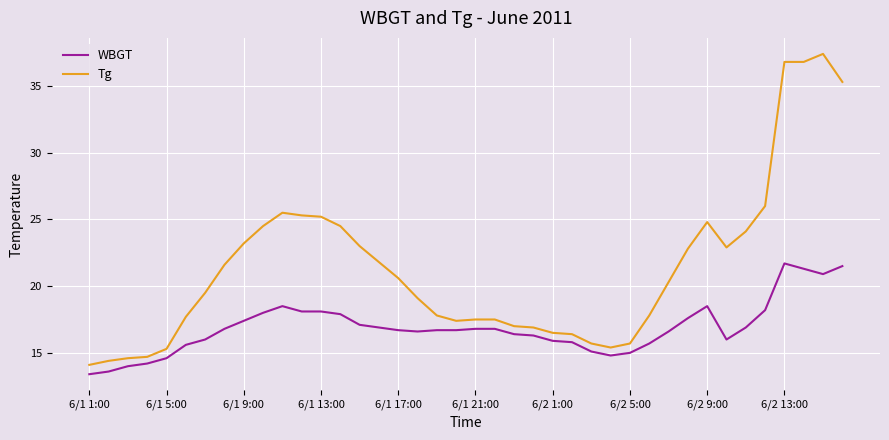

Rank the series by their average value, from lowest to highest.

WBGT, Tg